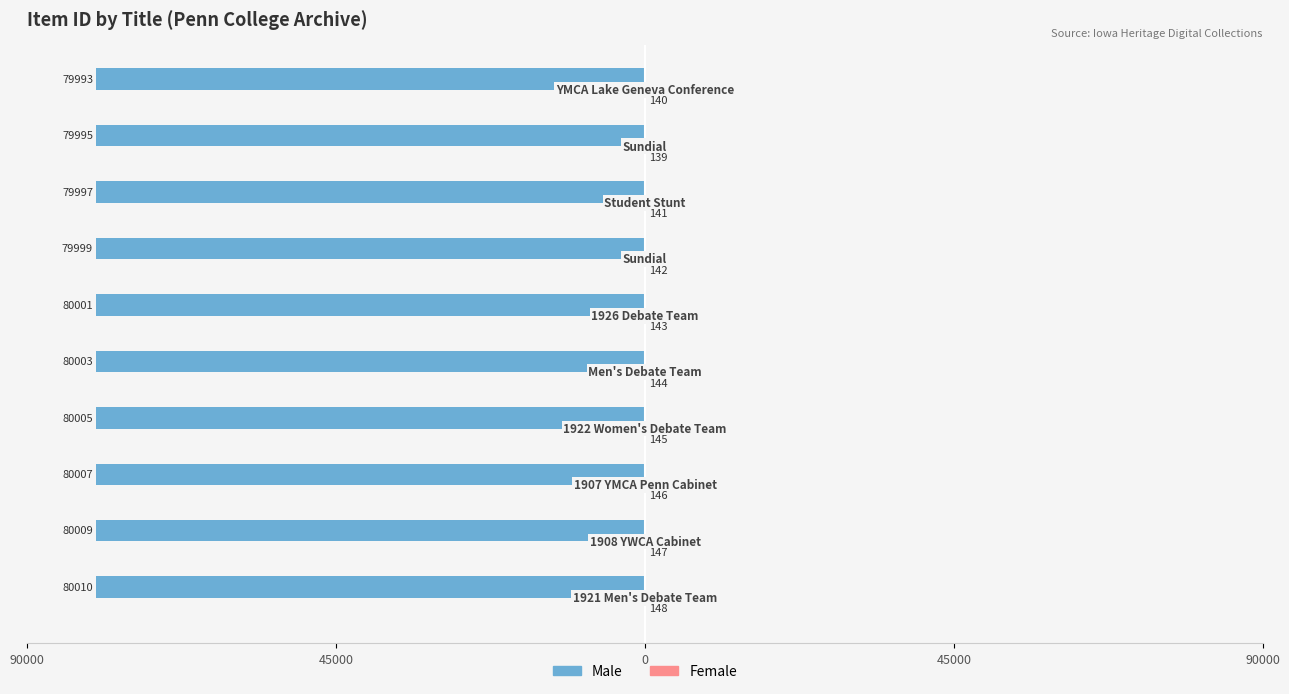

Count the Male values in the range -80007 to -79997.

6